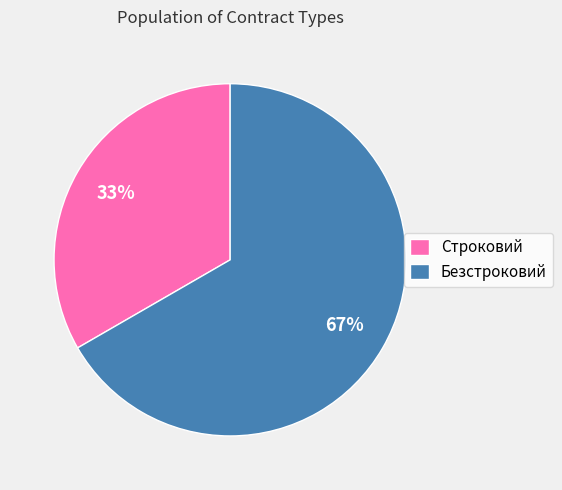

To the nearest percent, what is the average slice percentage?

50%